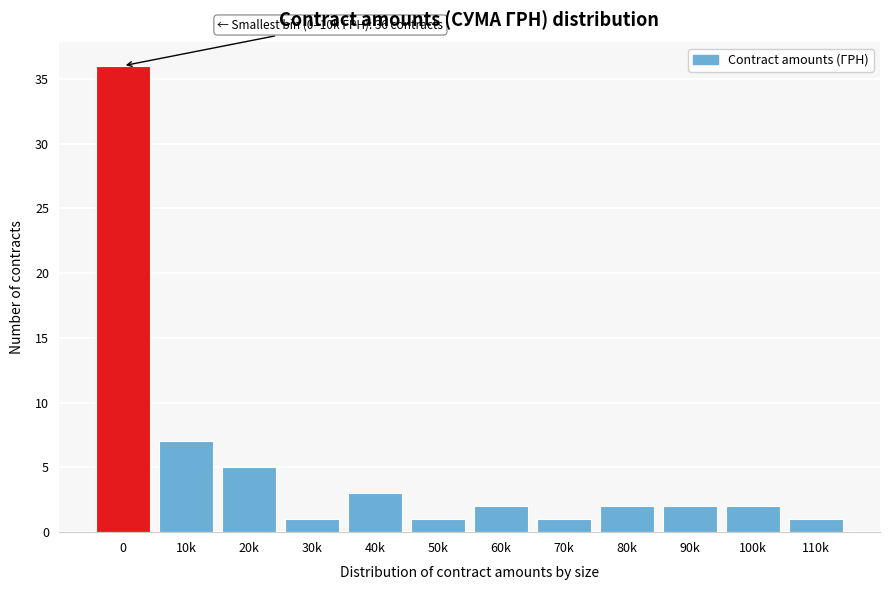

Reading right to left, transcribe all the data shown in this chart.

110k=1	100k=2	90k=2	80k=2	70k=1	60k=2	50k=1	40k=3	30k=1	20k=5	10k=7	0=36